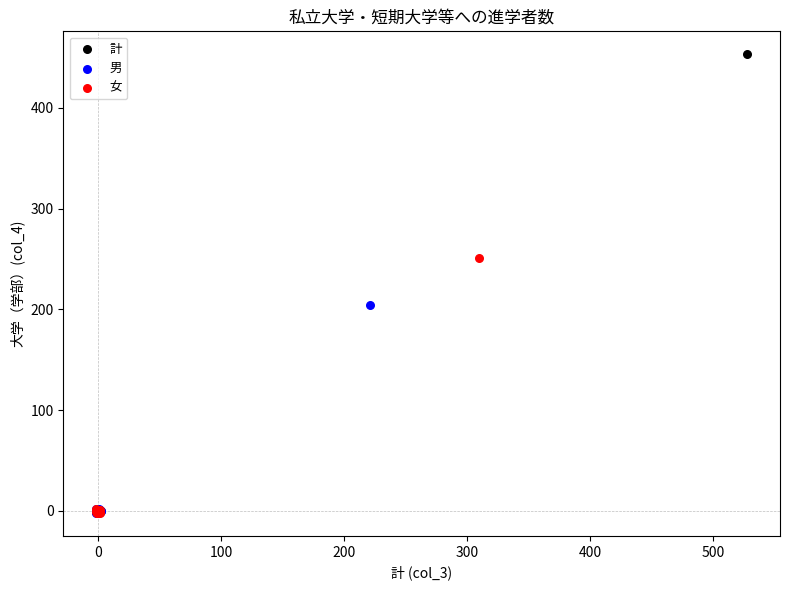

Which series has the largest Y range (max minus min)?

計